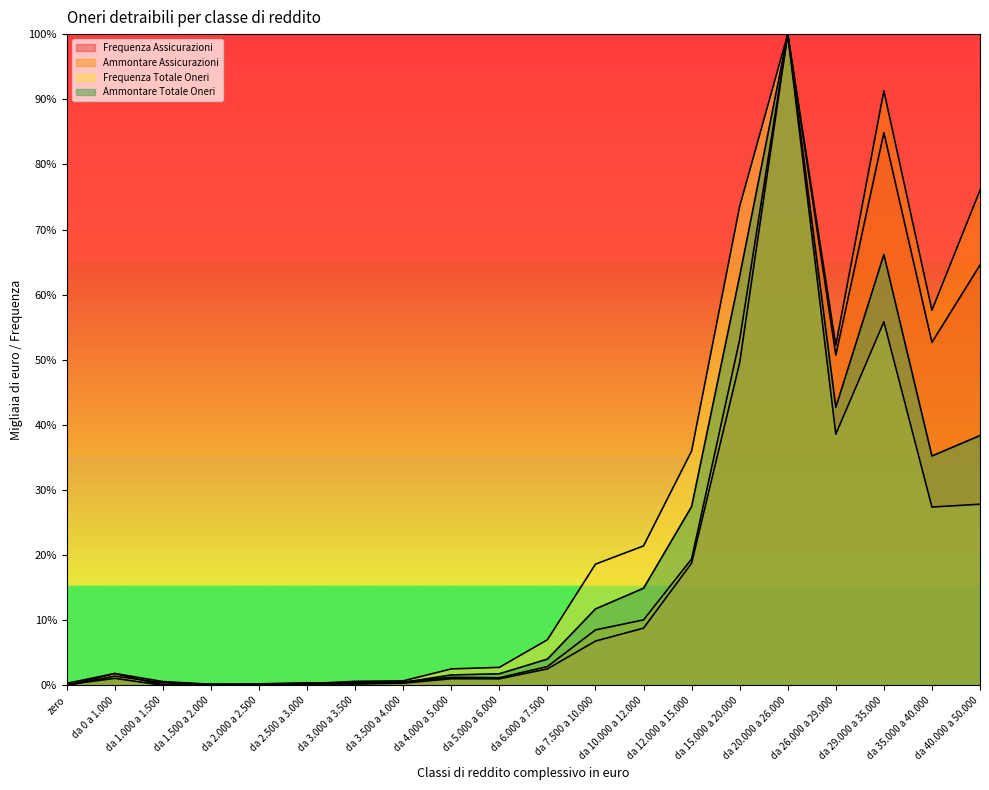

At which label does Ammontare Assicurazioni reach its minimum?

zero